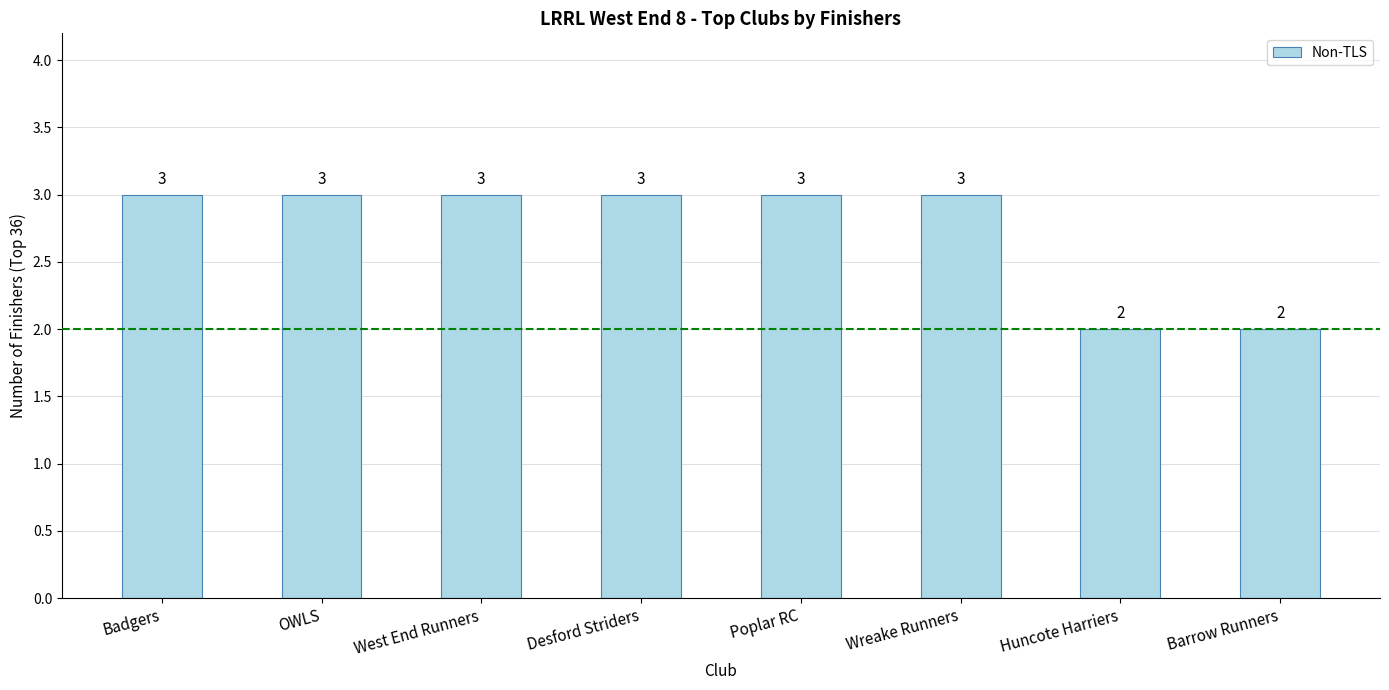

Does the chart contain stacked bars?

No